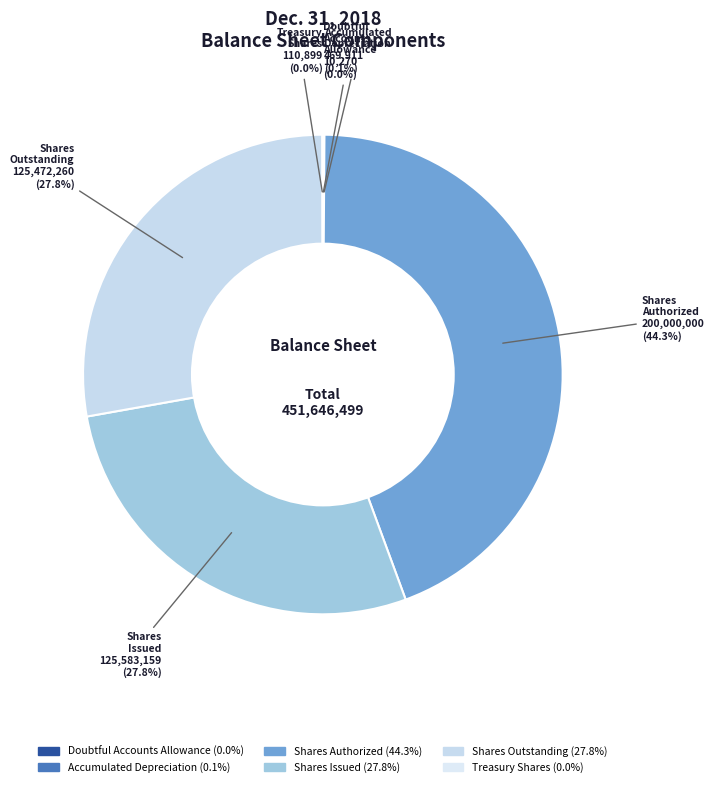

Which slice is the largest?

Common stock shares authorized